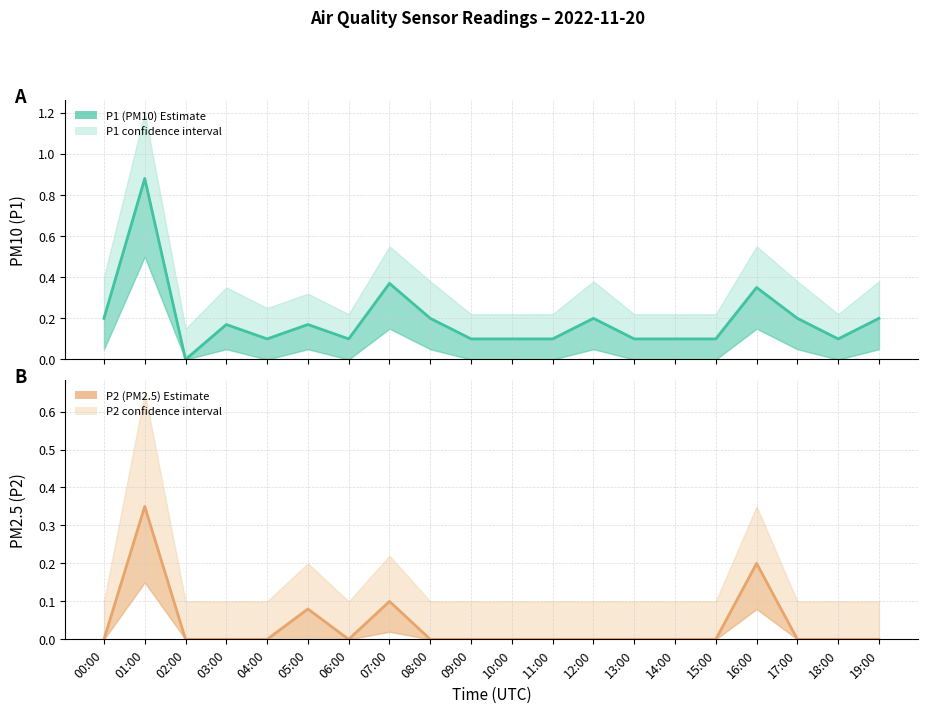

True or false: P2 (PM2.5) has a value of 0.2 at 09:00.

False